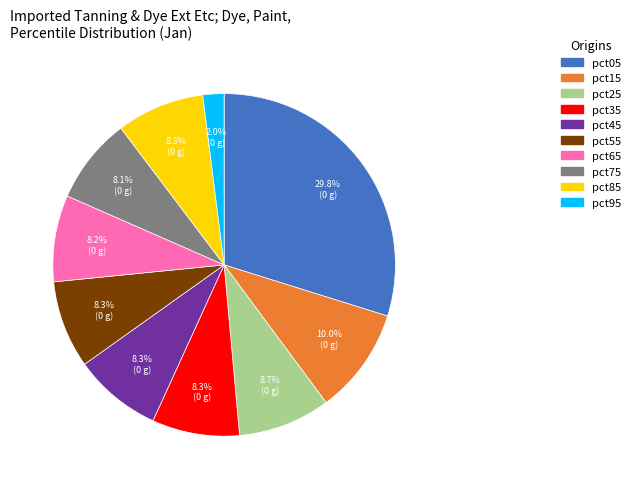

Is there any slice that represents more than half of the pie?

No